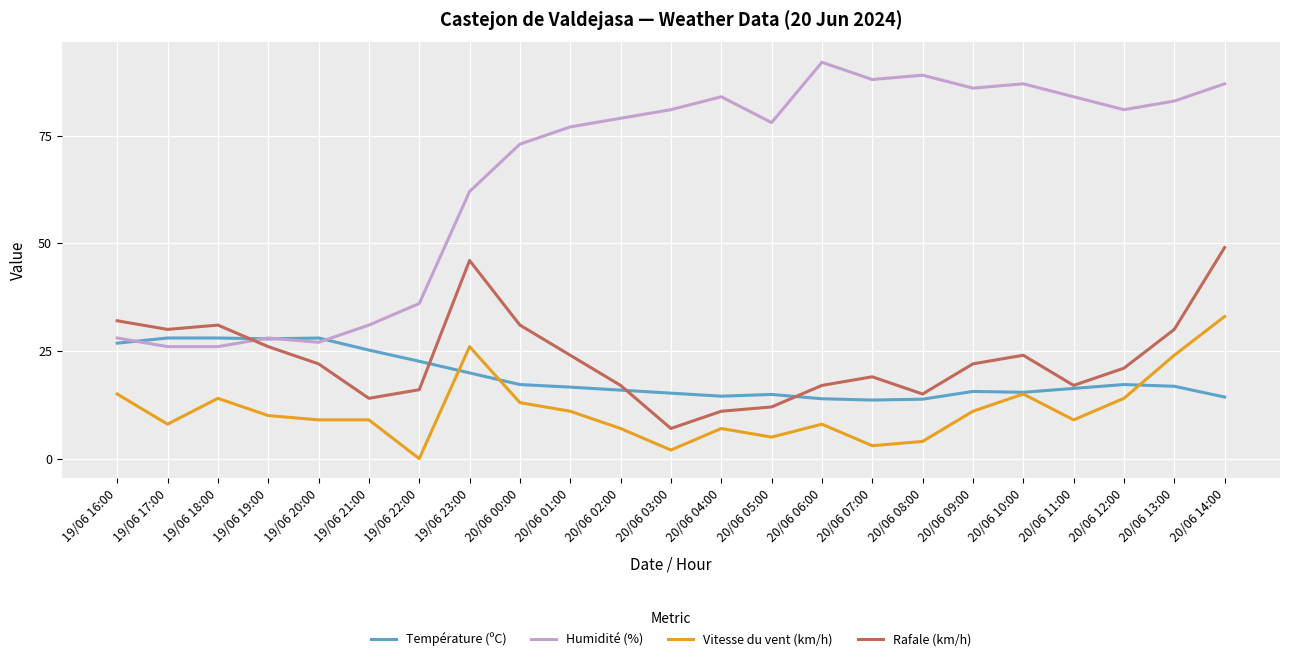

Is it true that Température (ºC) equals 15.9 at 20/06 02:00?

True